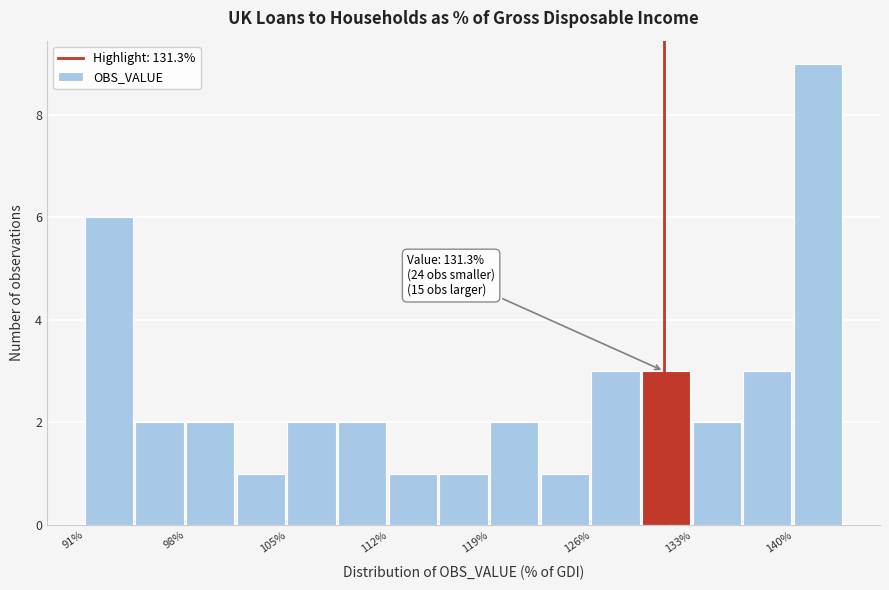

Around what value on the x-axis is the tallest bar? Give the approximate position of its centre, as read against the axis.

142